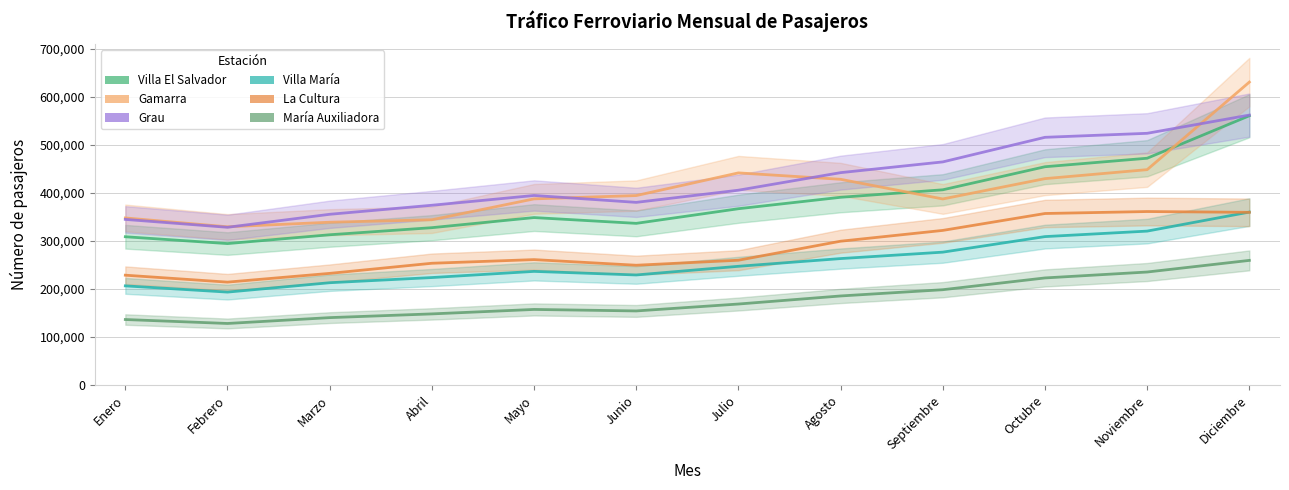

Which series has the largest total across all categories?

Grau